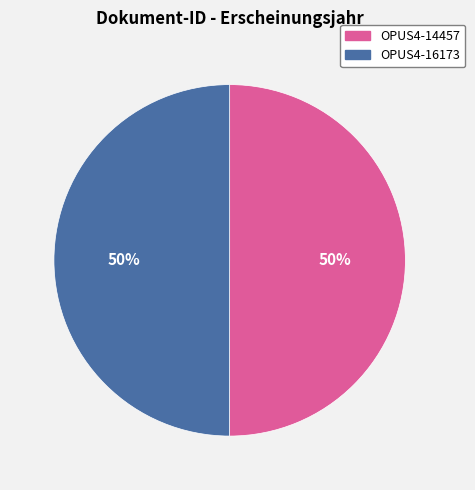

Is it true that OPUS4-14457 is 50% of the pie?

True